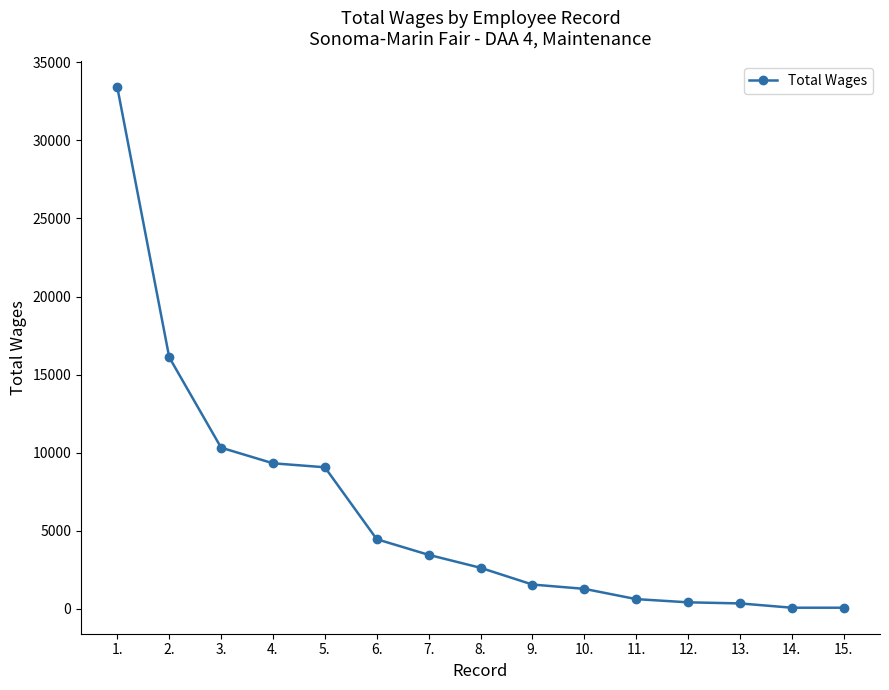

What is the difference between the values at 12. and 6.?

4040